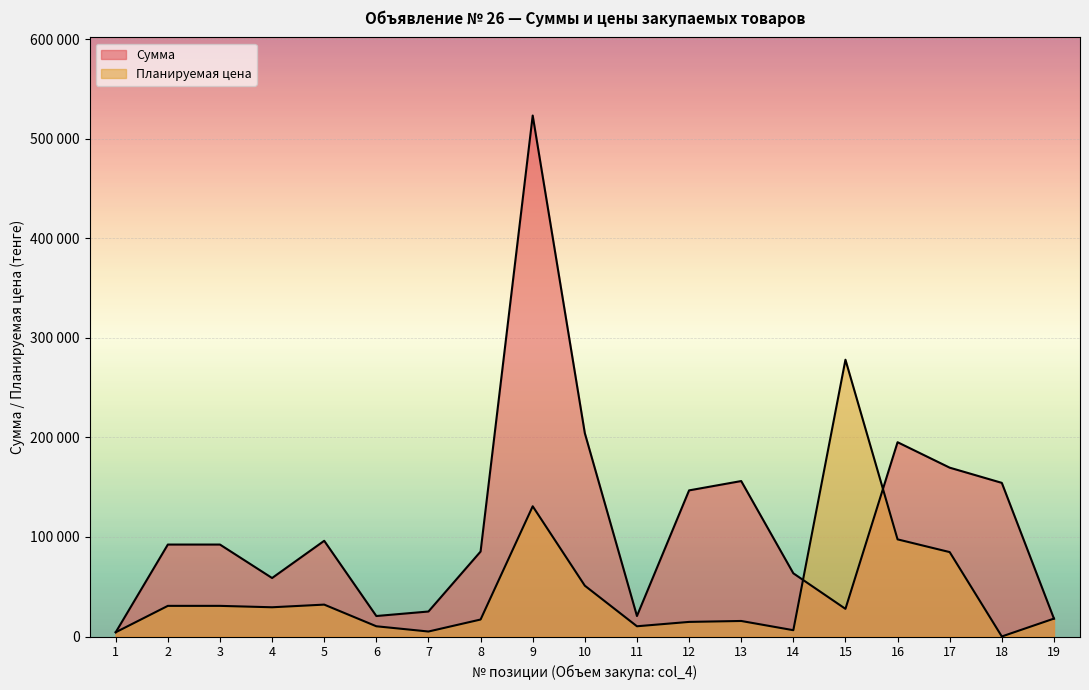

At which label is Планируемая цена closest to 139080?

9